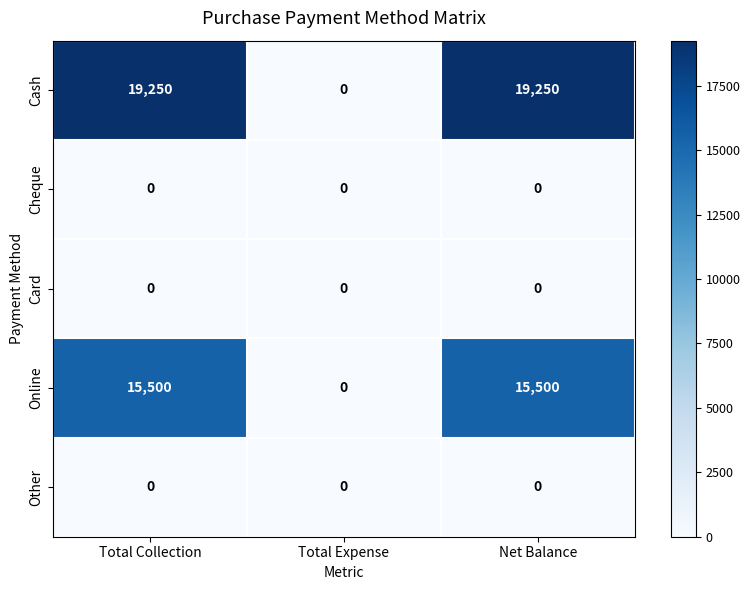

Which series has the widest spread of values?

Cash